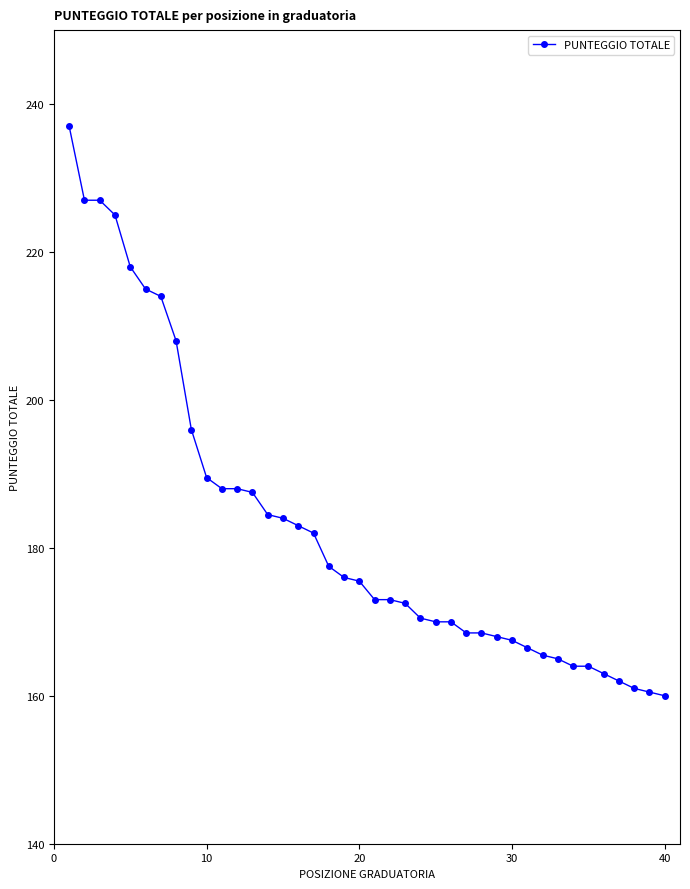

What is the sum of all values?

7315.5